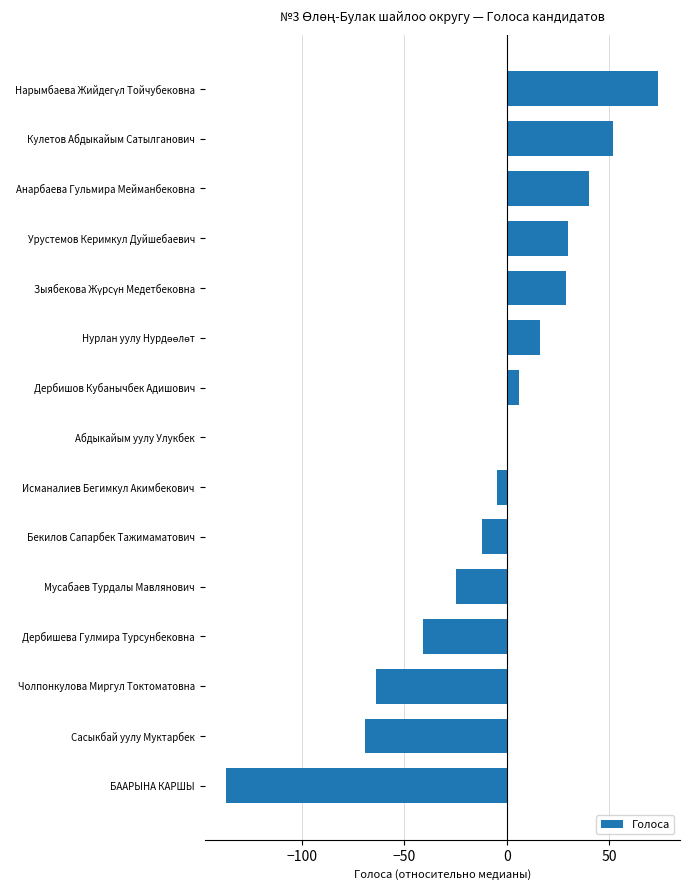

True or false: the data shows -12 at Мусабаев Турдалы Мавлянович.

False